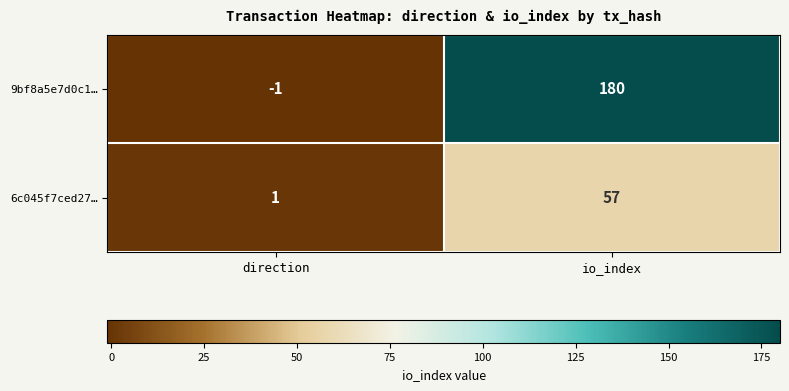

Reading right to left, what are all the values shown in this chart?

9bf8a5e7d0c1…: 180	-1
6c045f7ced27…: 57	1